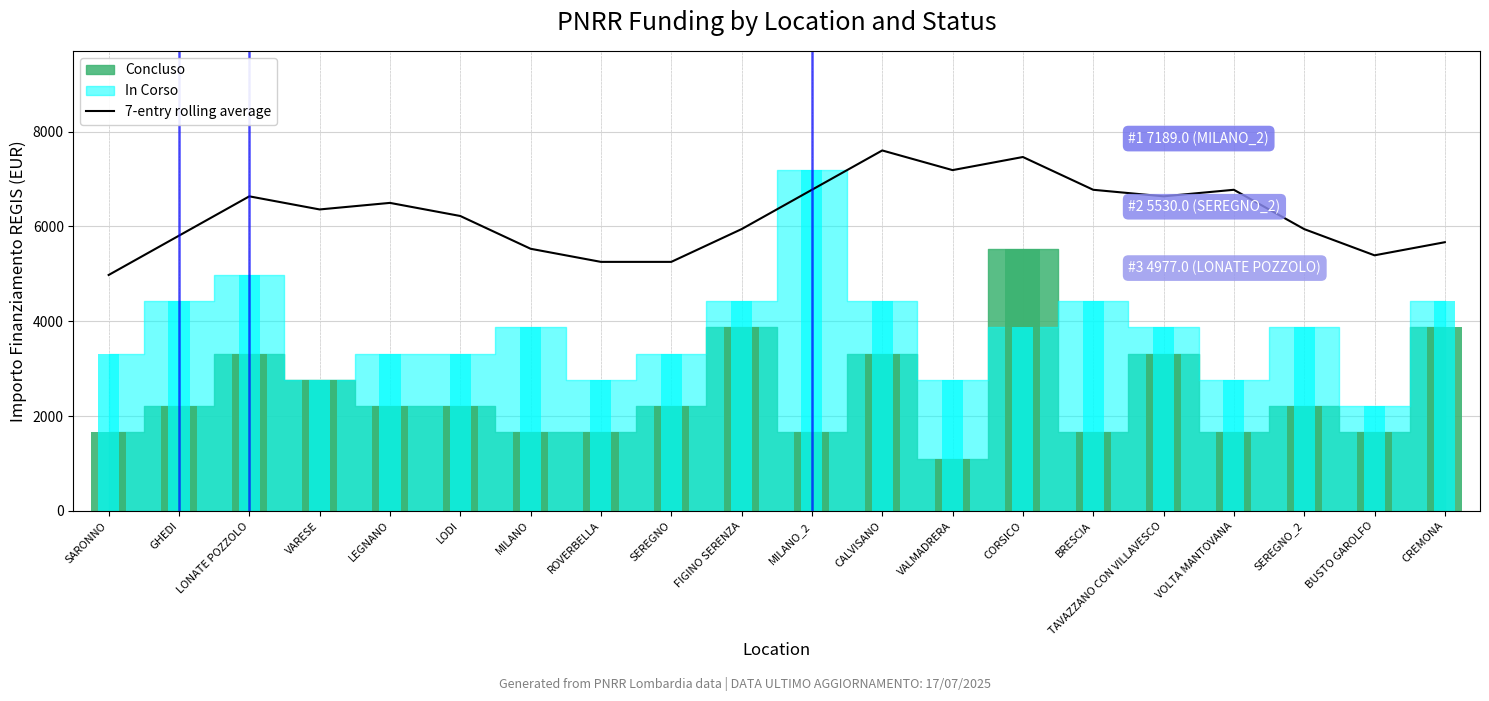

Read the value at MILANO_2.

6774.2